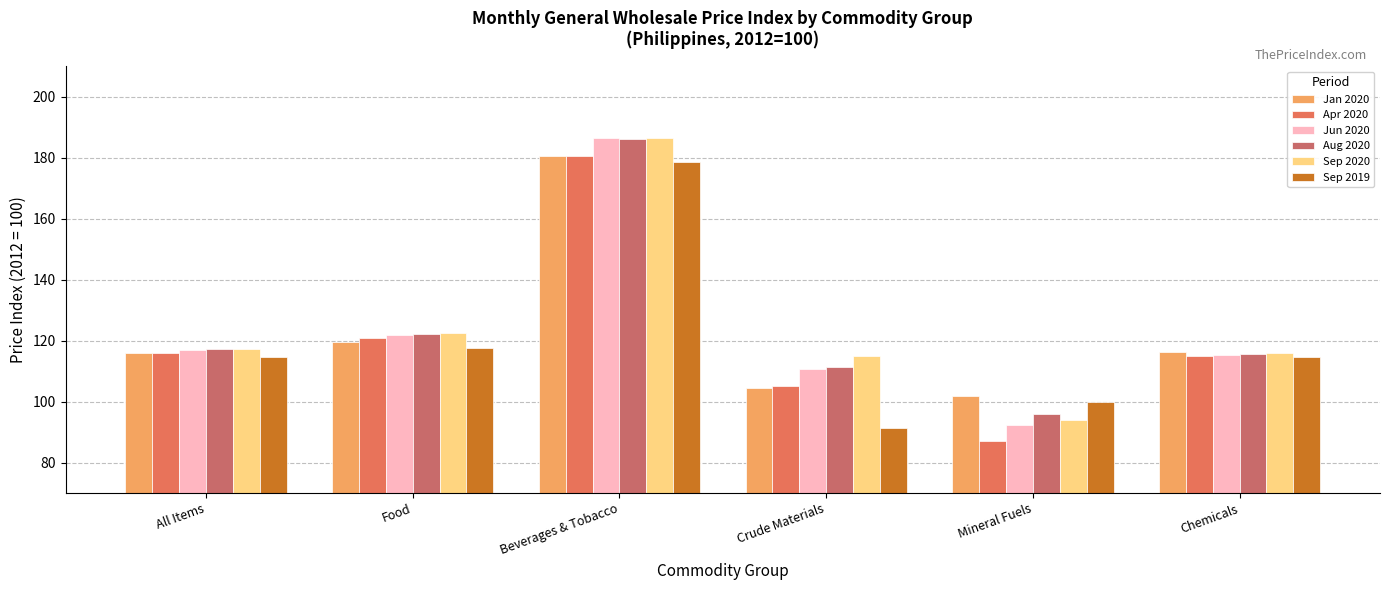

Which series changed the most between Food and Mineral Fuels?

Apr 2020